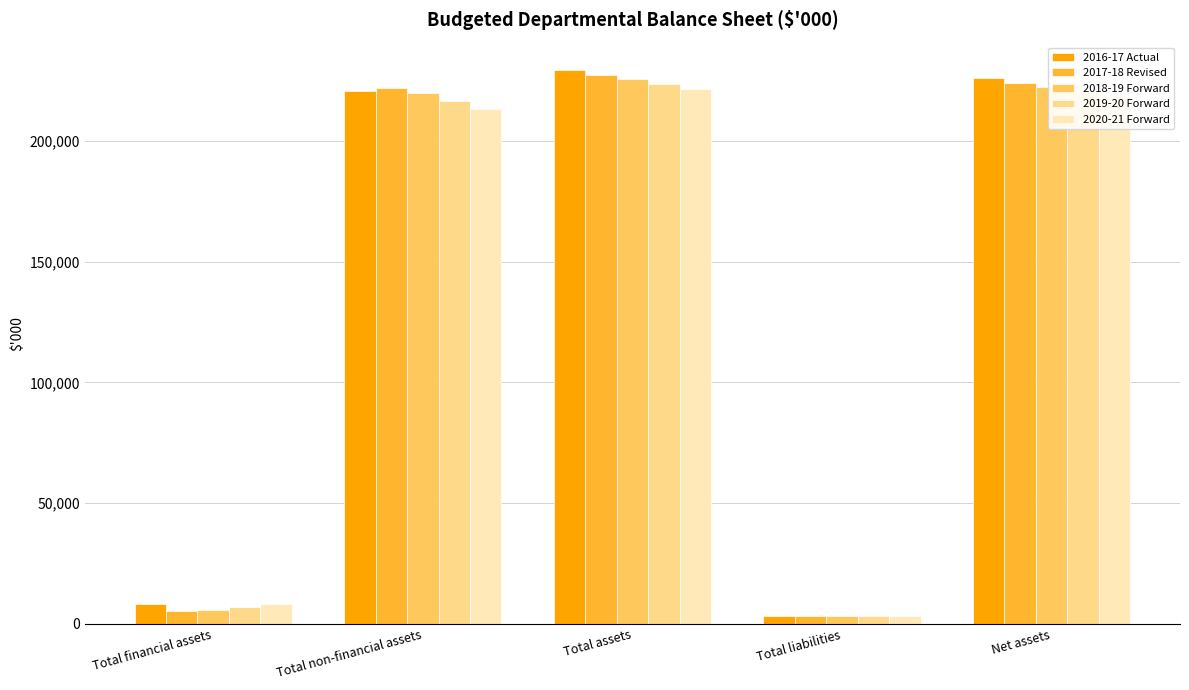

What is the difference between the second highest and second lowest values in the 2018-19 Forward series?

216679